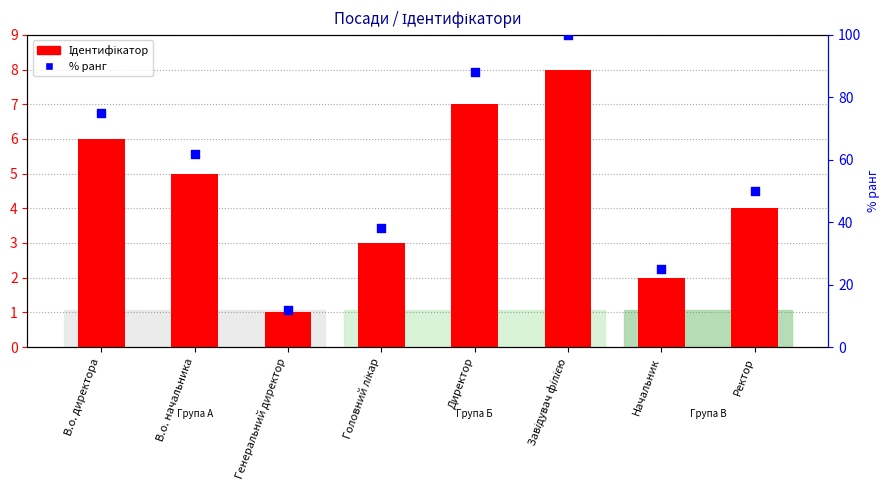

Which series contains the highest Y value?

% ранг